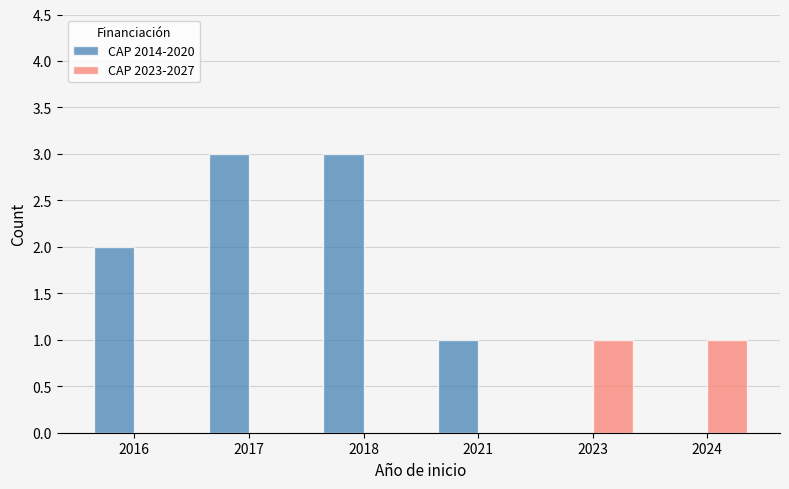

What is the highest value of the CAP 2014-2020 series?

3